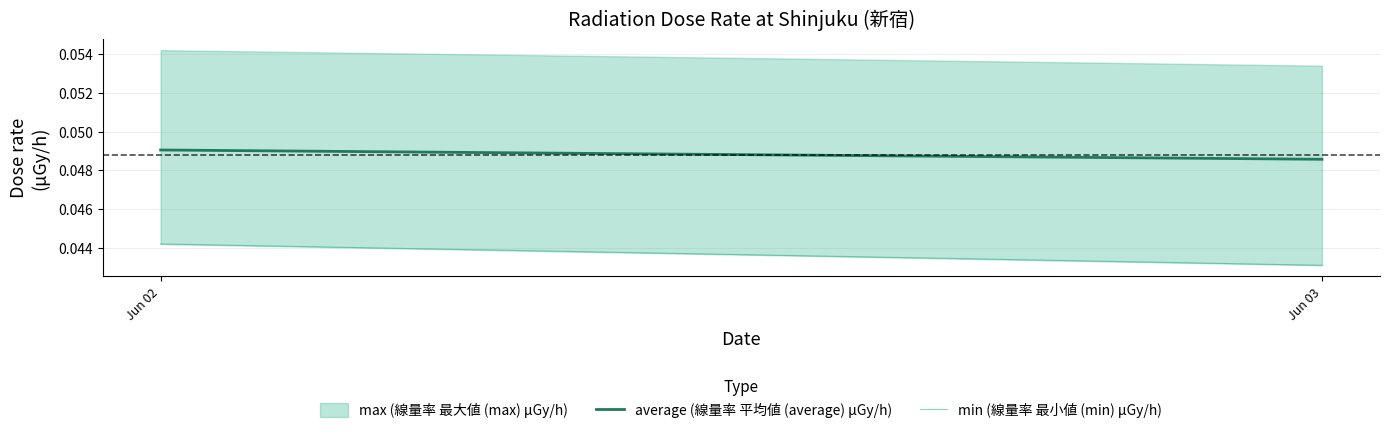

Which category has the highest value across all series?

Jun 02